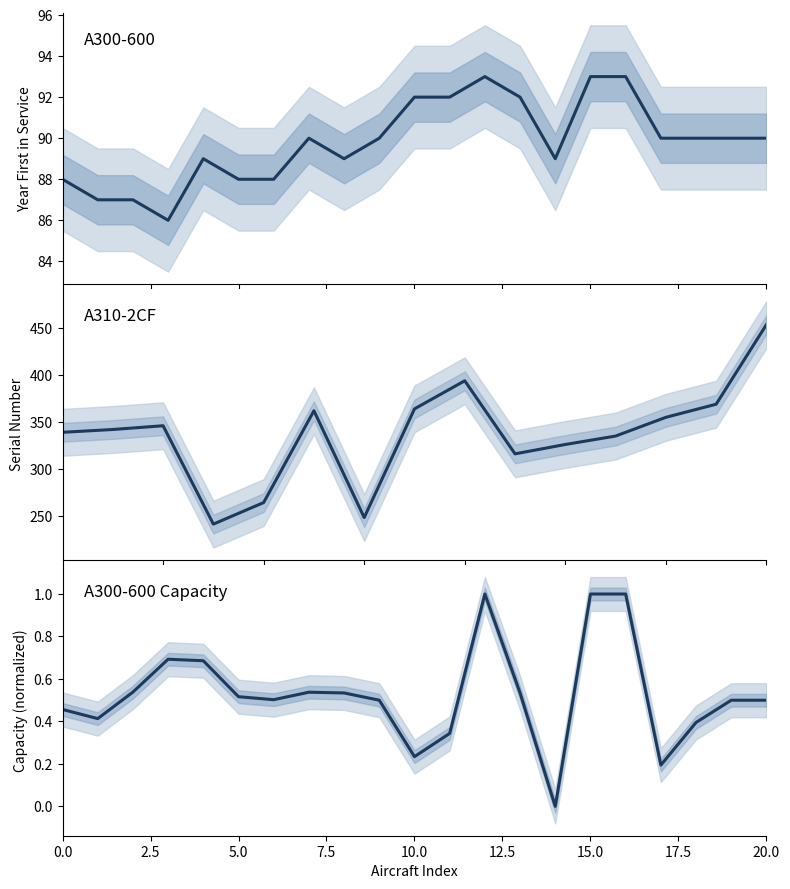

What is the label of the 21st point from the left?

20